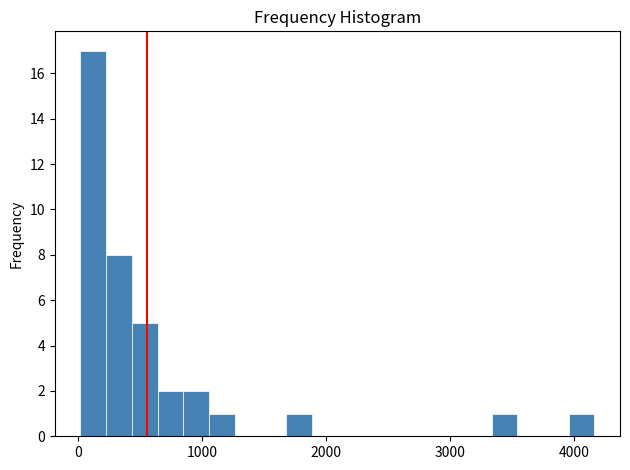

Around what value on the x-axis is the tallest bar? Give the approximate position of its centre, as read against the axis.

100